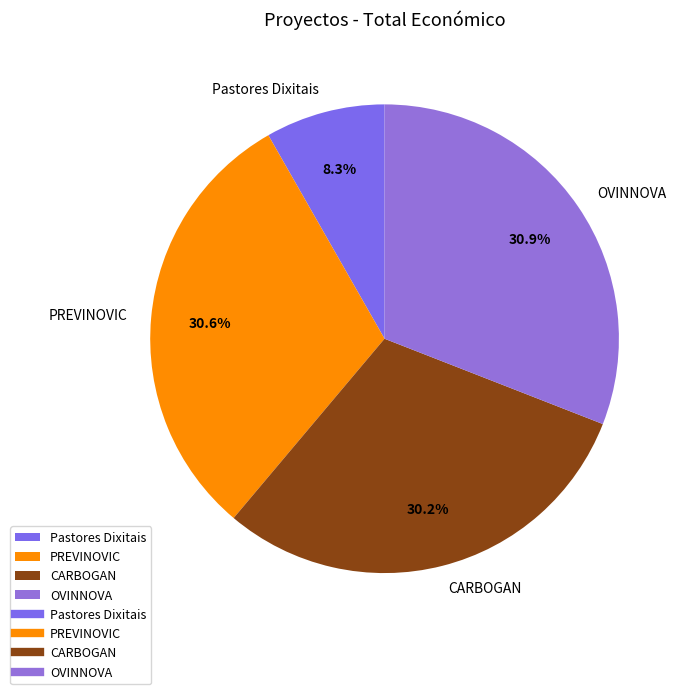

How many segments does this pie chart have?

4